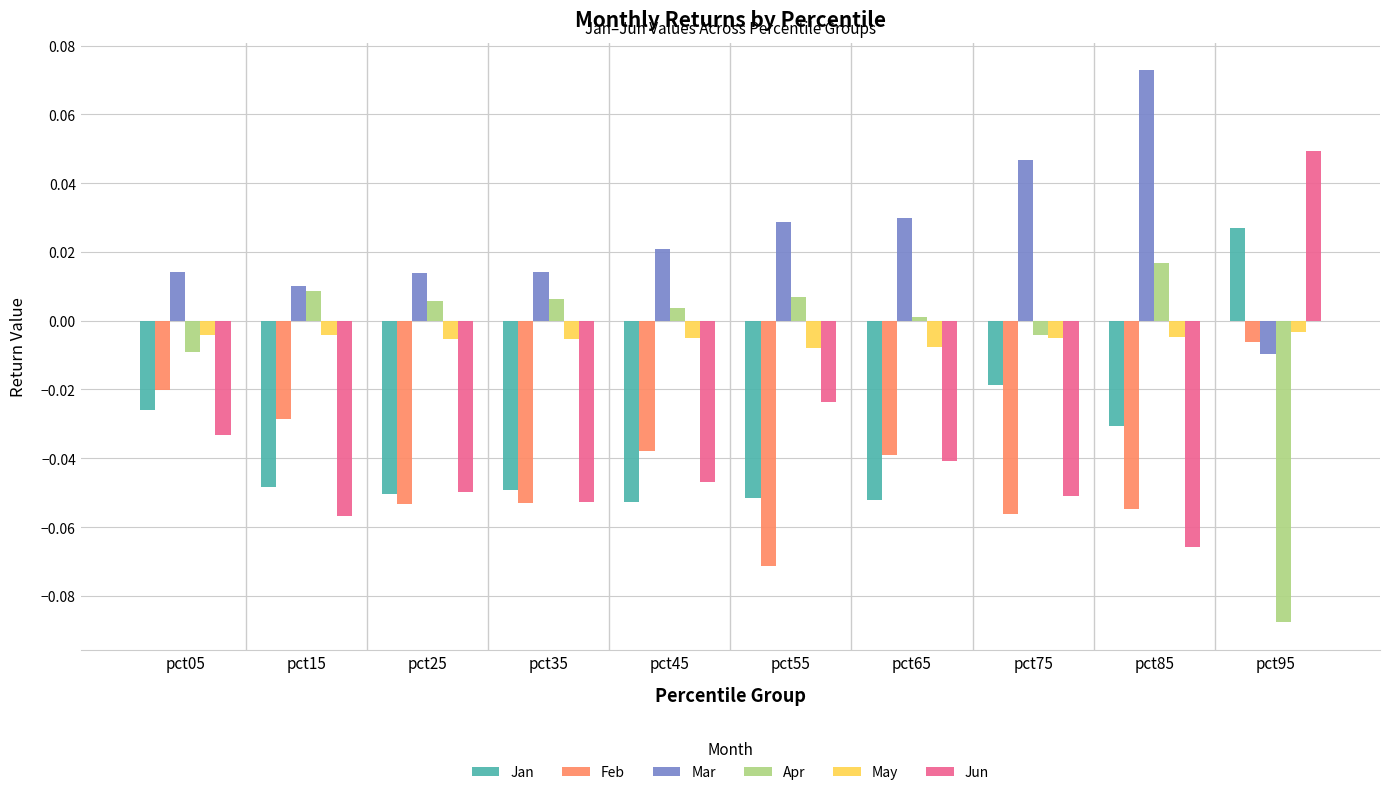

Which category has the highest value across all series?

pct85